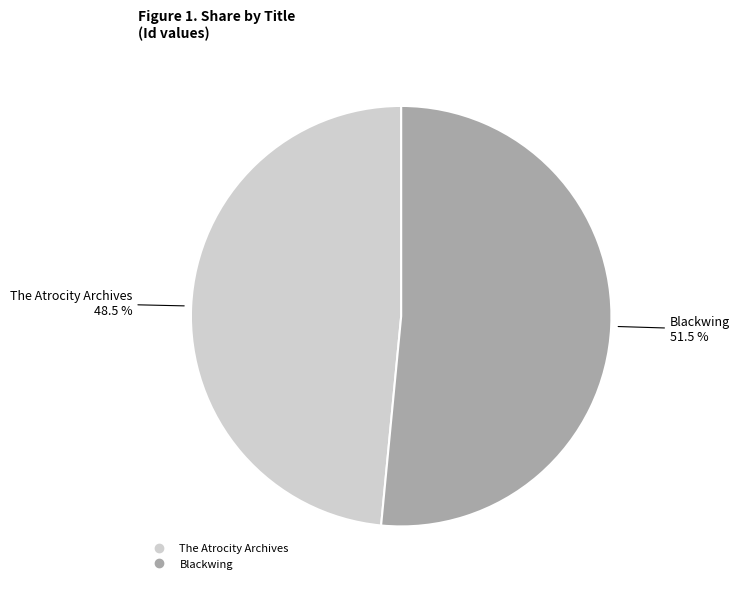

How many slices are in this pie chart?

2